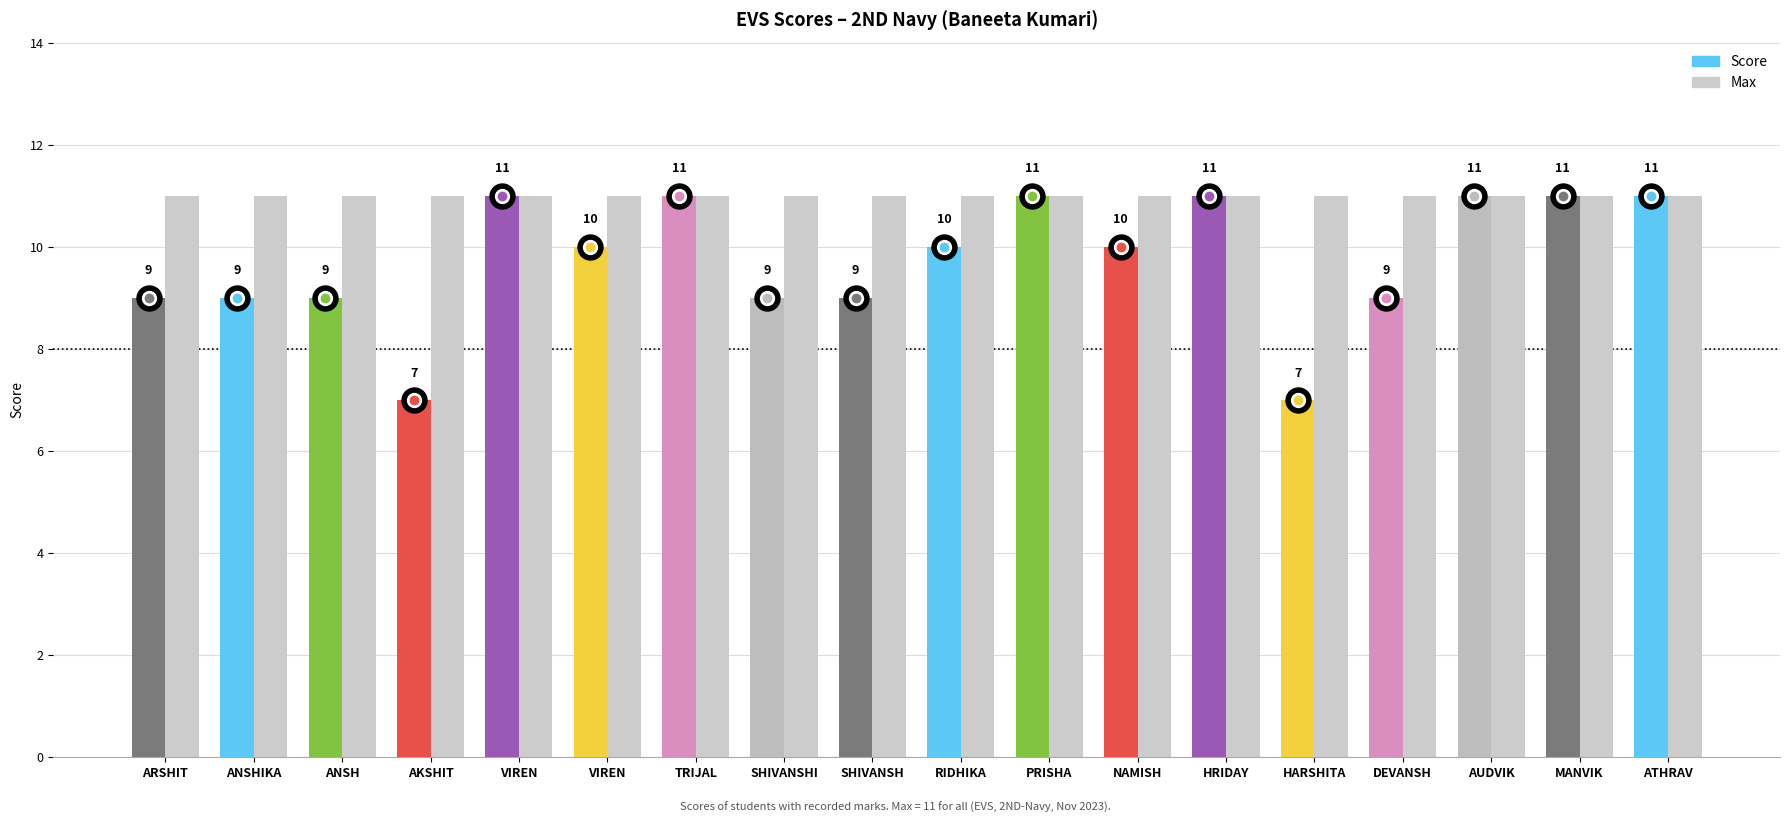

What are all the series names shown in the legend?

Score, Max